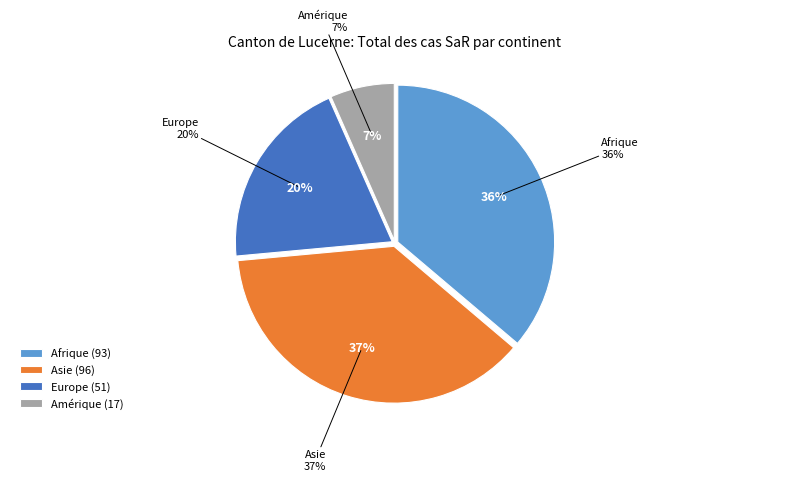

What is the ratio of the value at Europe to the value at Amérique?

3.0